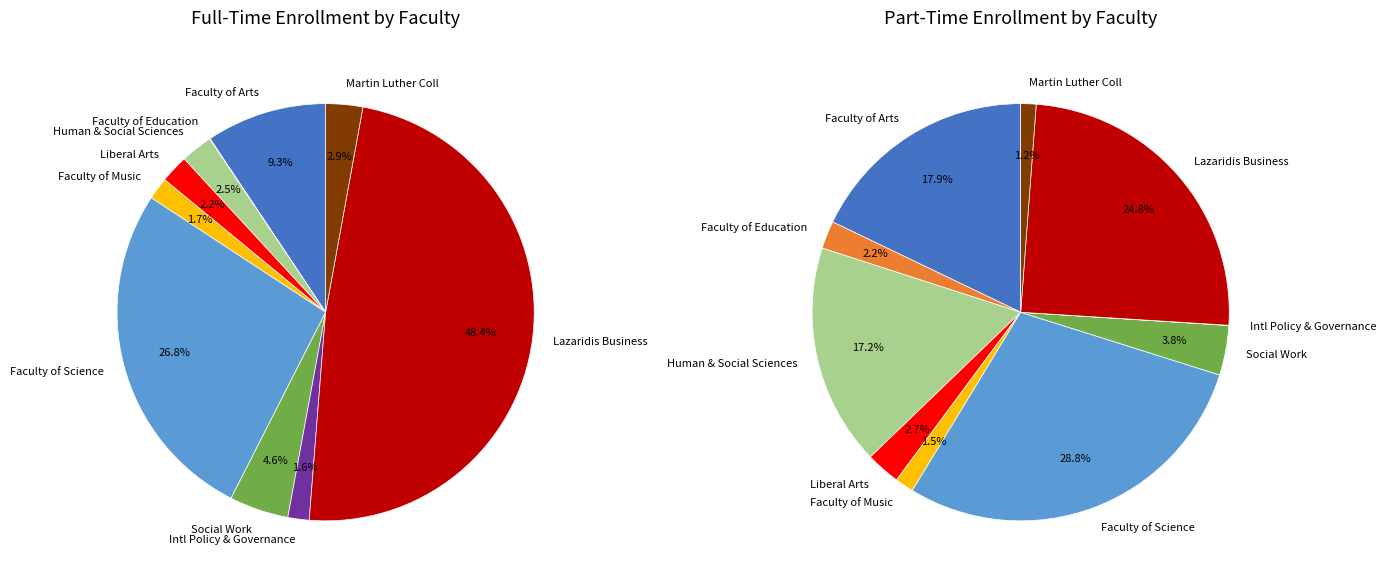

How much of the chart is everything except Martin Luther University Coll?

97.1%